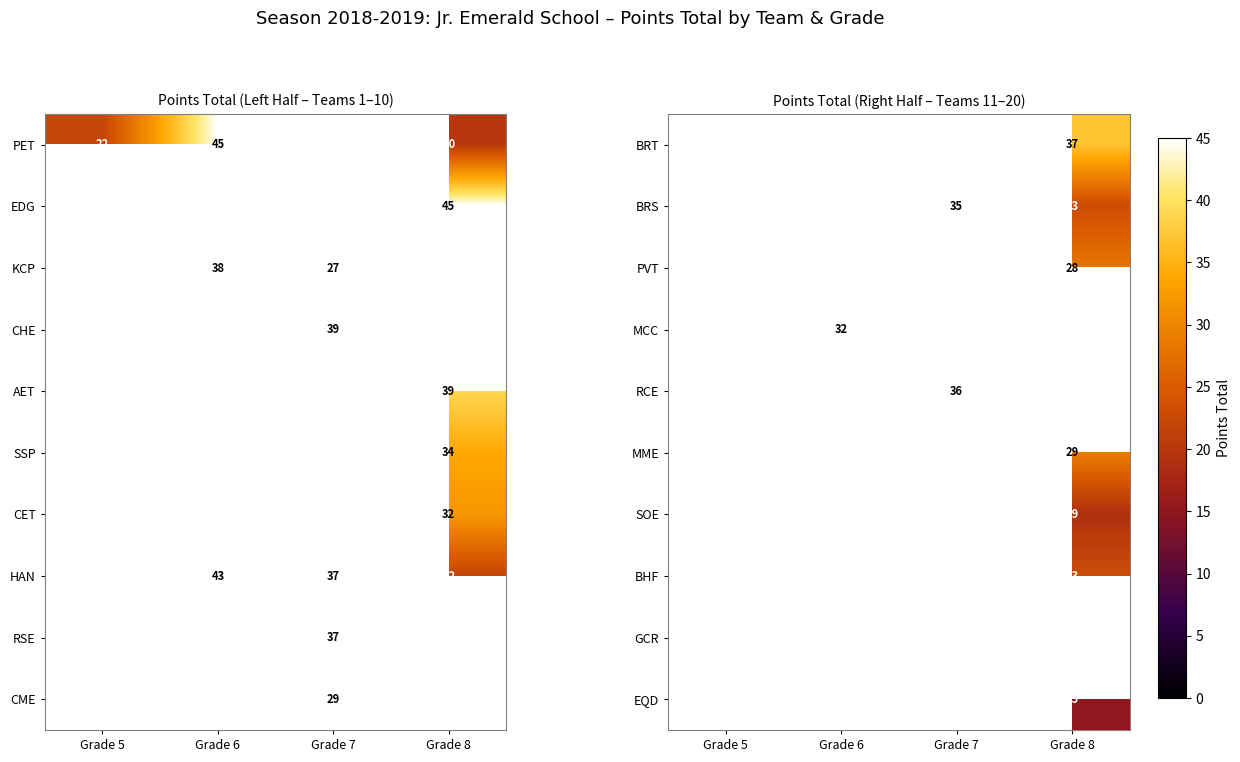

The EQD series shows 15 at Grade 8. True or false?

True